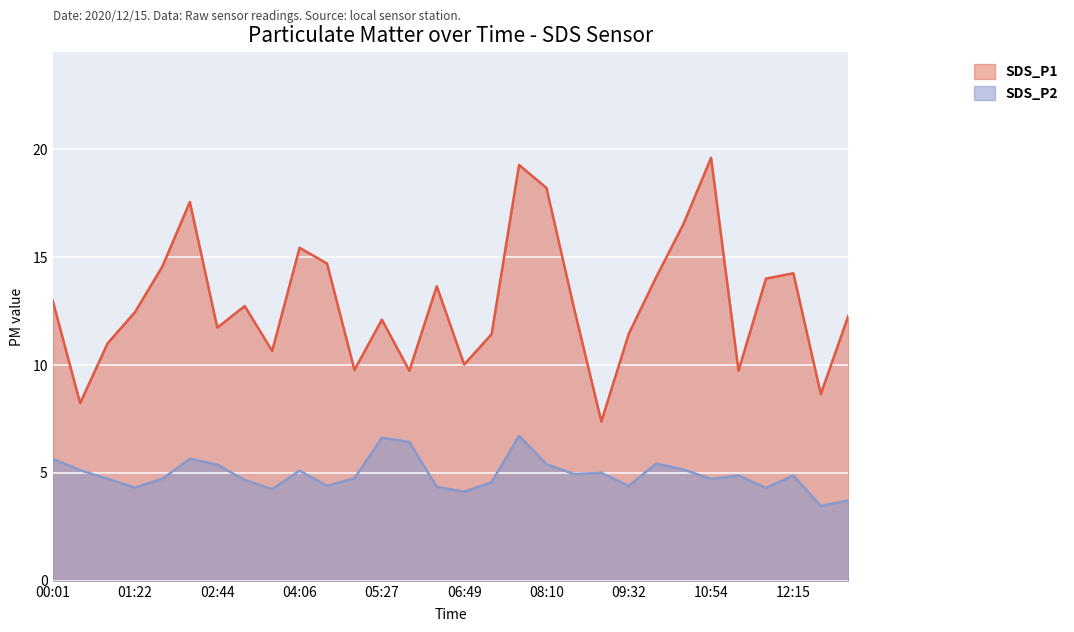

List the series in order of their peak value, highest first.

SDS_P1, SDS_P2